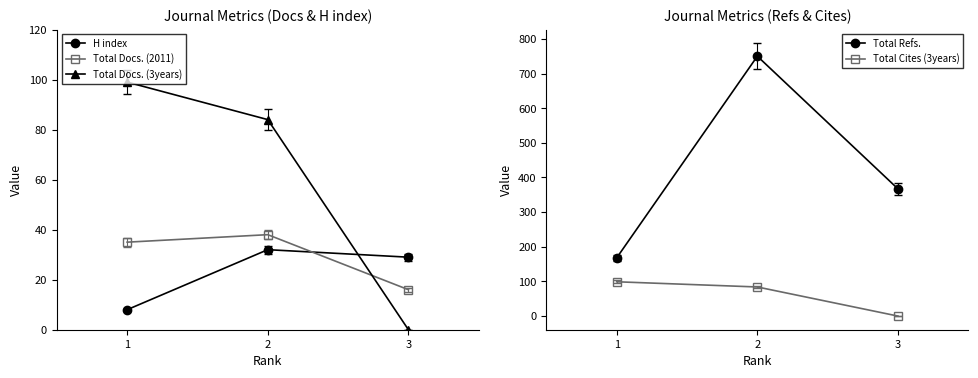

The value of Total Cites (3years) at 2 is 45. True or false?

False